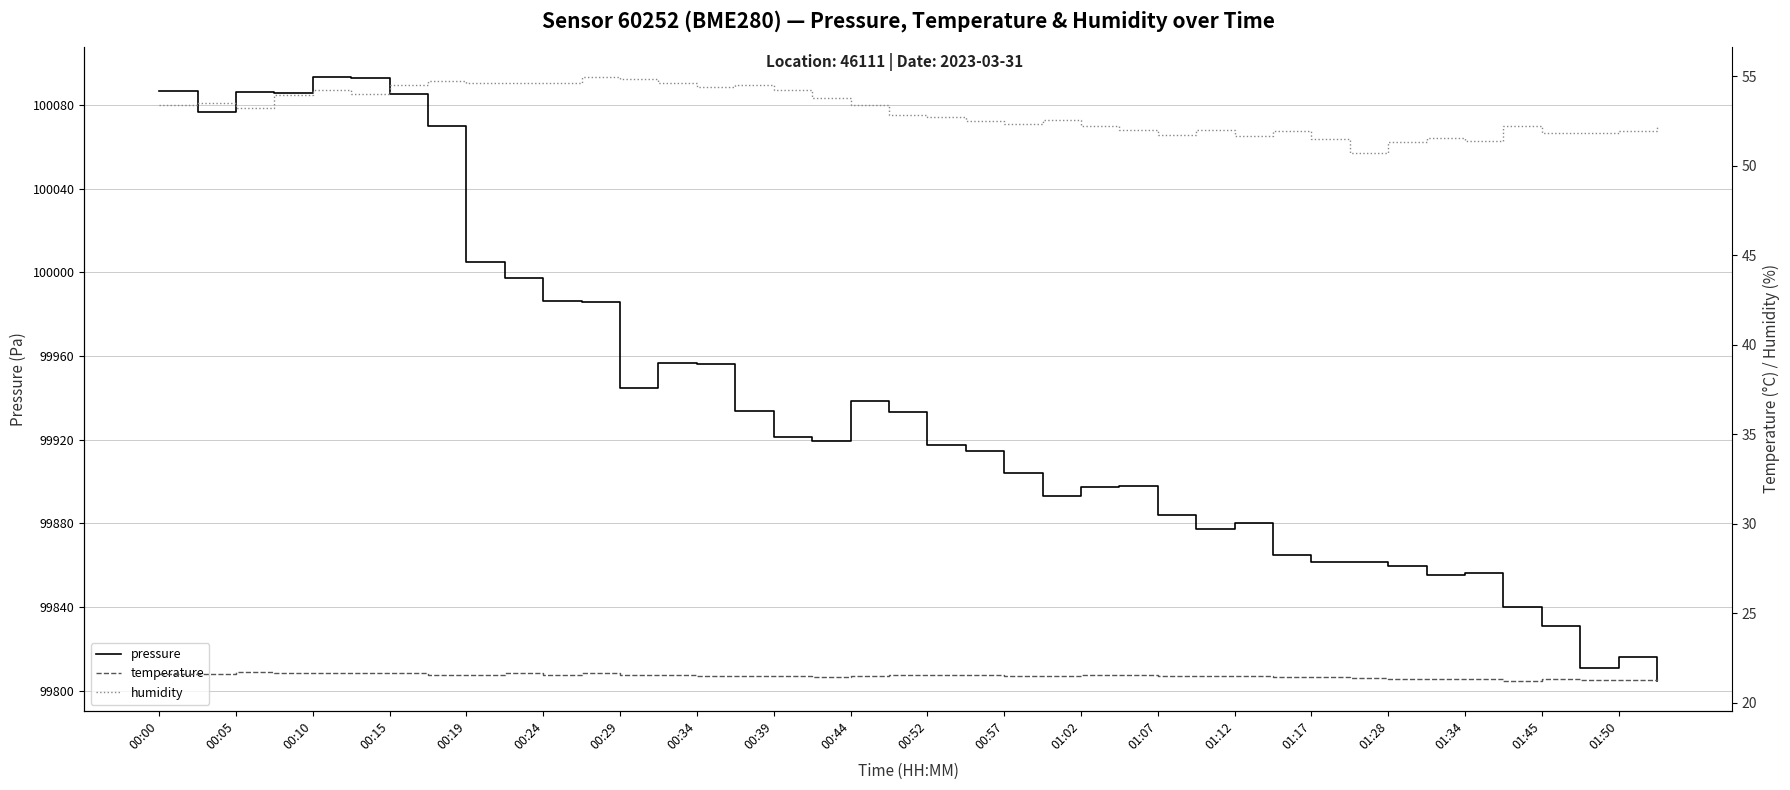

Is it true that pressure equals 43350.4 at 00:10?

False